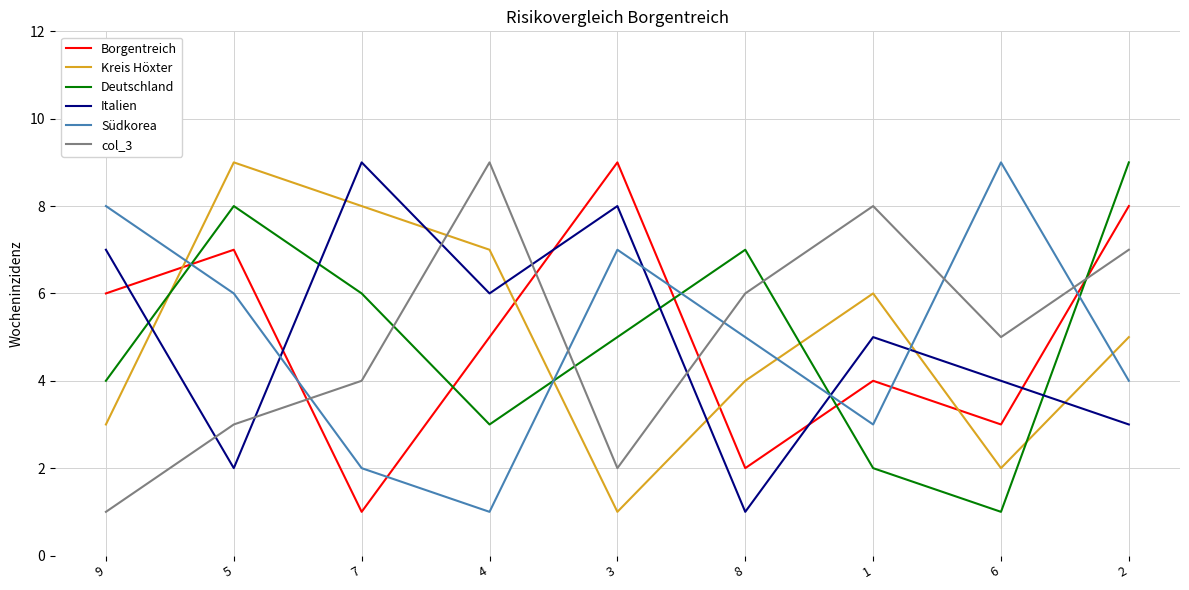

Which series changed the most between 1 and 6?

Südkorea